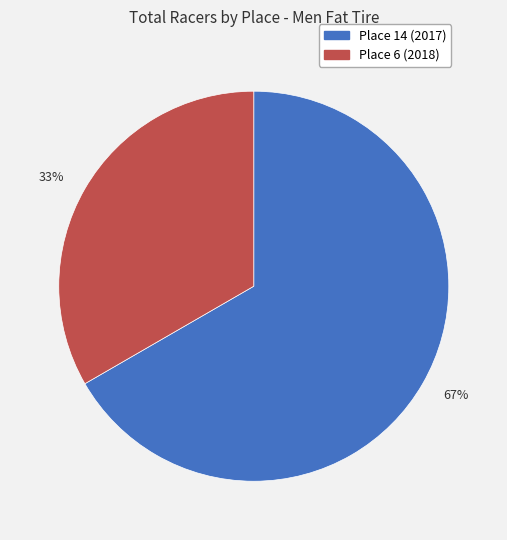

Which slice is the largest?

67%